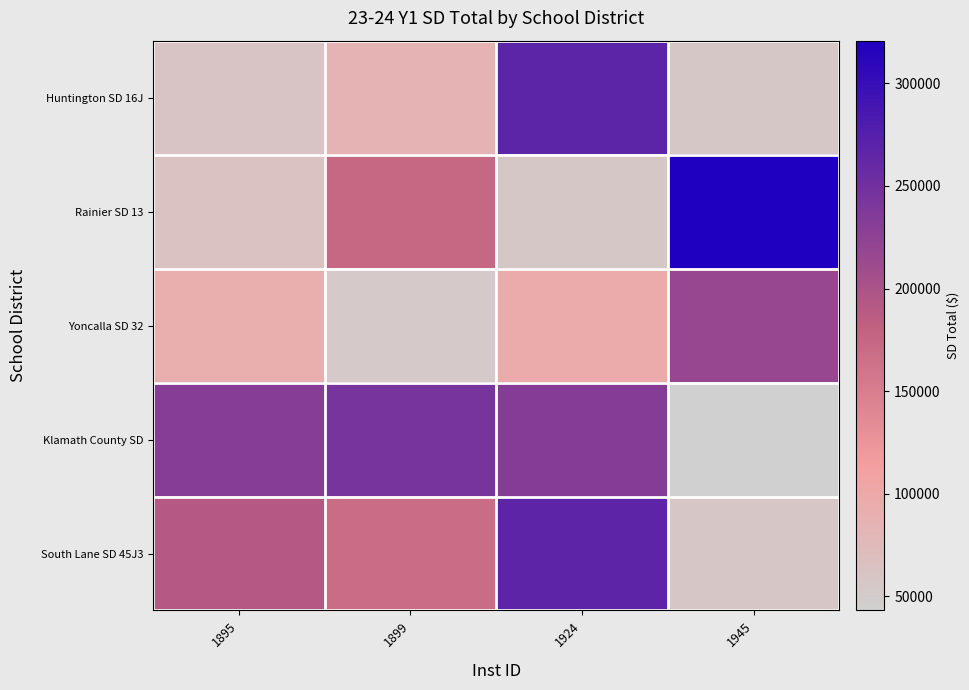

Which has a higher value, 1945 or 1895?

1895